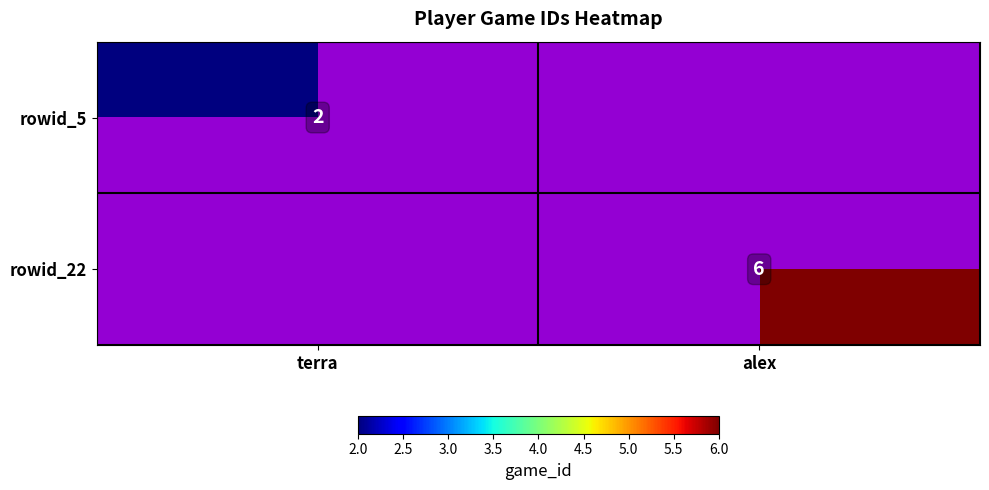

The value of rowid_5 at terra is 2. True or false?

True